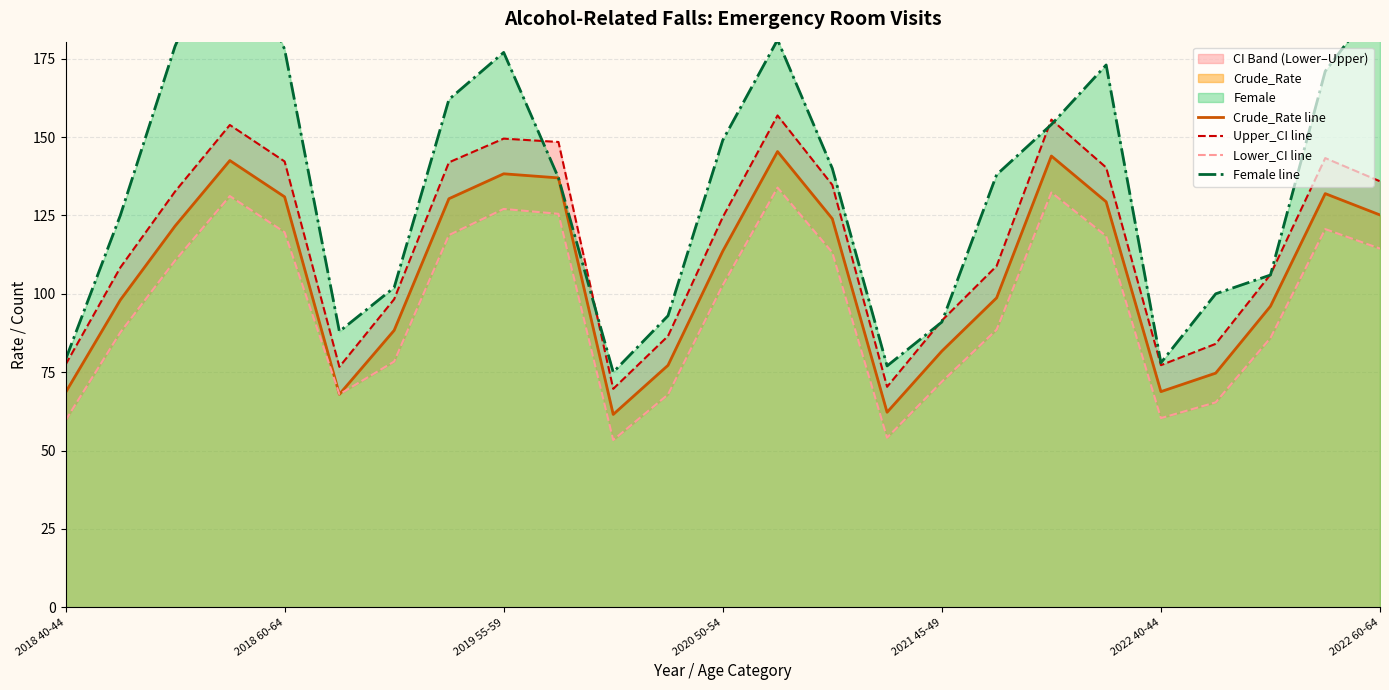

True or false: Crude_Rate line has a value of 96.0 at 22.

True